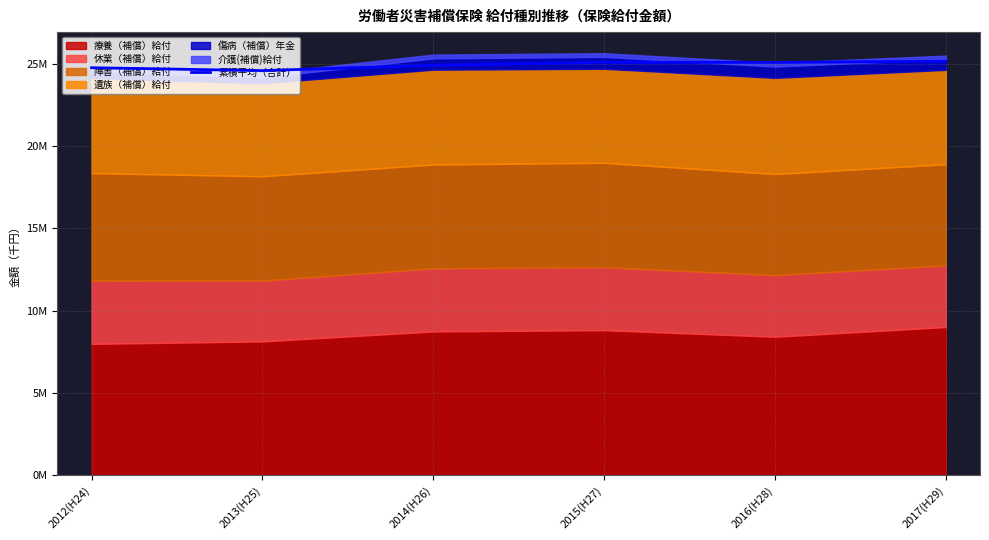

What is the greatest value displayed?

25162493.3